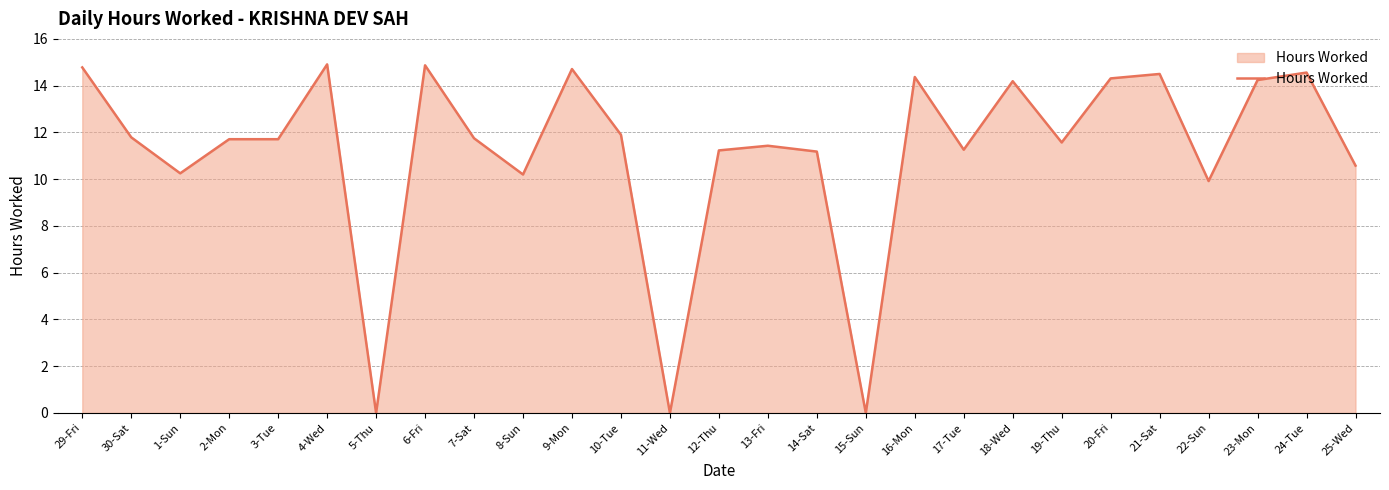

The value at 19-Thu is 5.2. True or false?

False